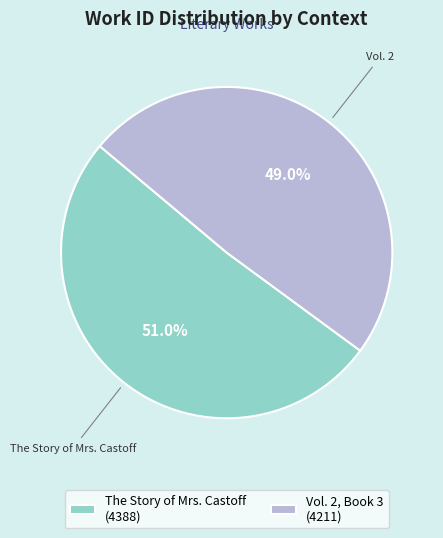

Is there any slice that represents more than half of the pie?

Yes